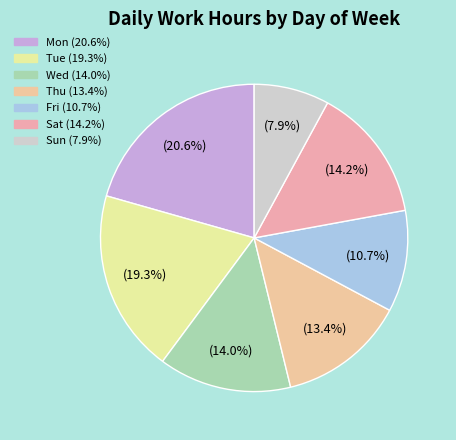

Count the number of slices in the pie.

7